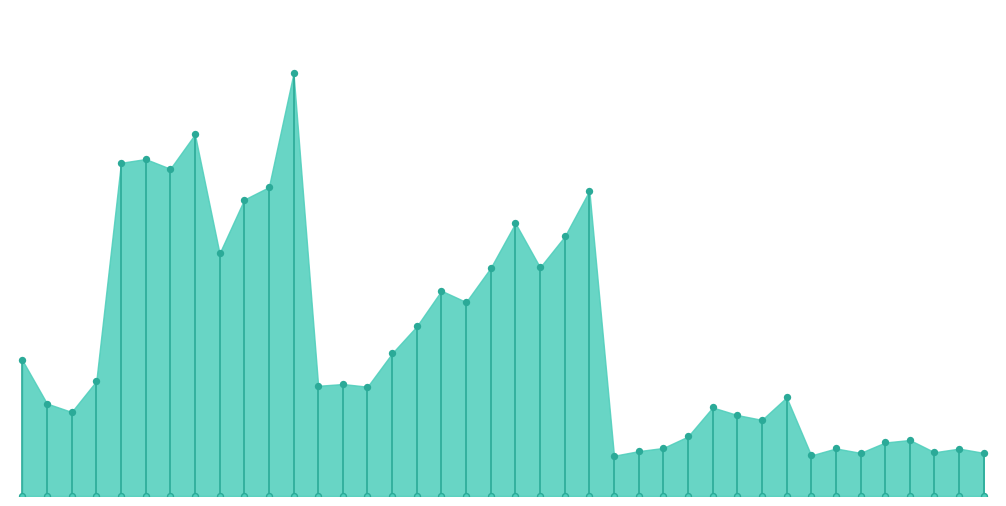

What is the change in value from 2563-สมุทรสาคร to 2563-ลพบุรี?

-8382